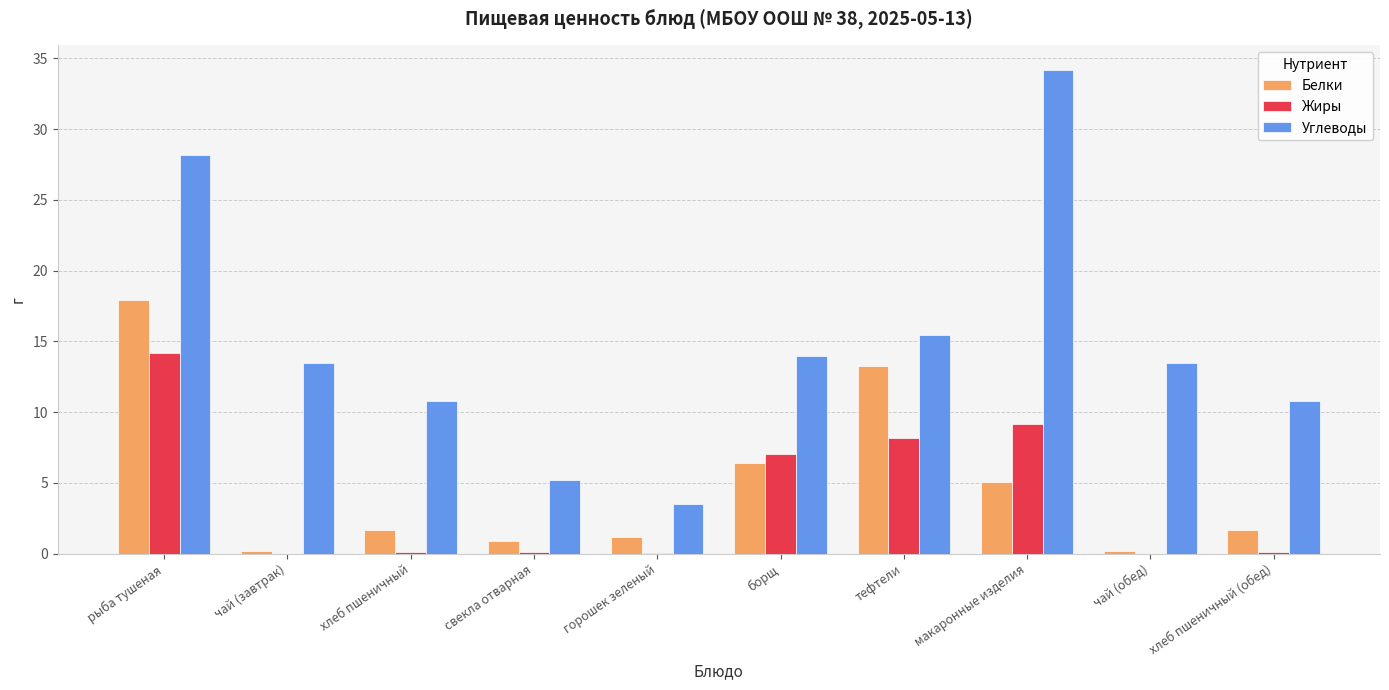

What is the sum of all Углеводы values?

149.2